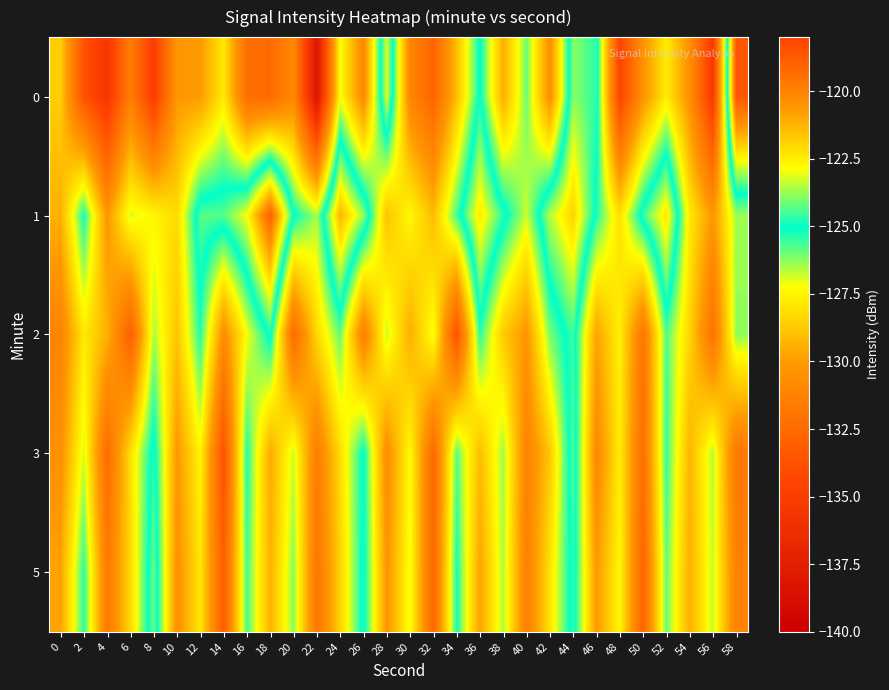

At which category is the sum across all series the highest?

44